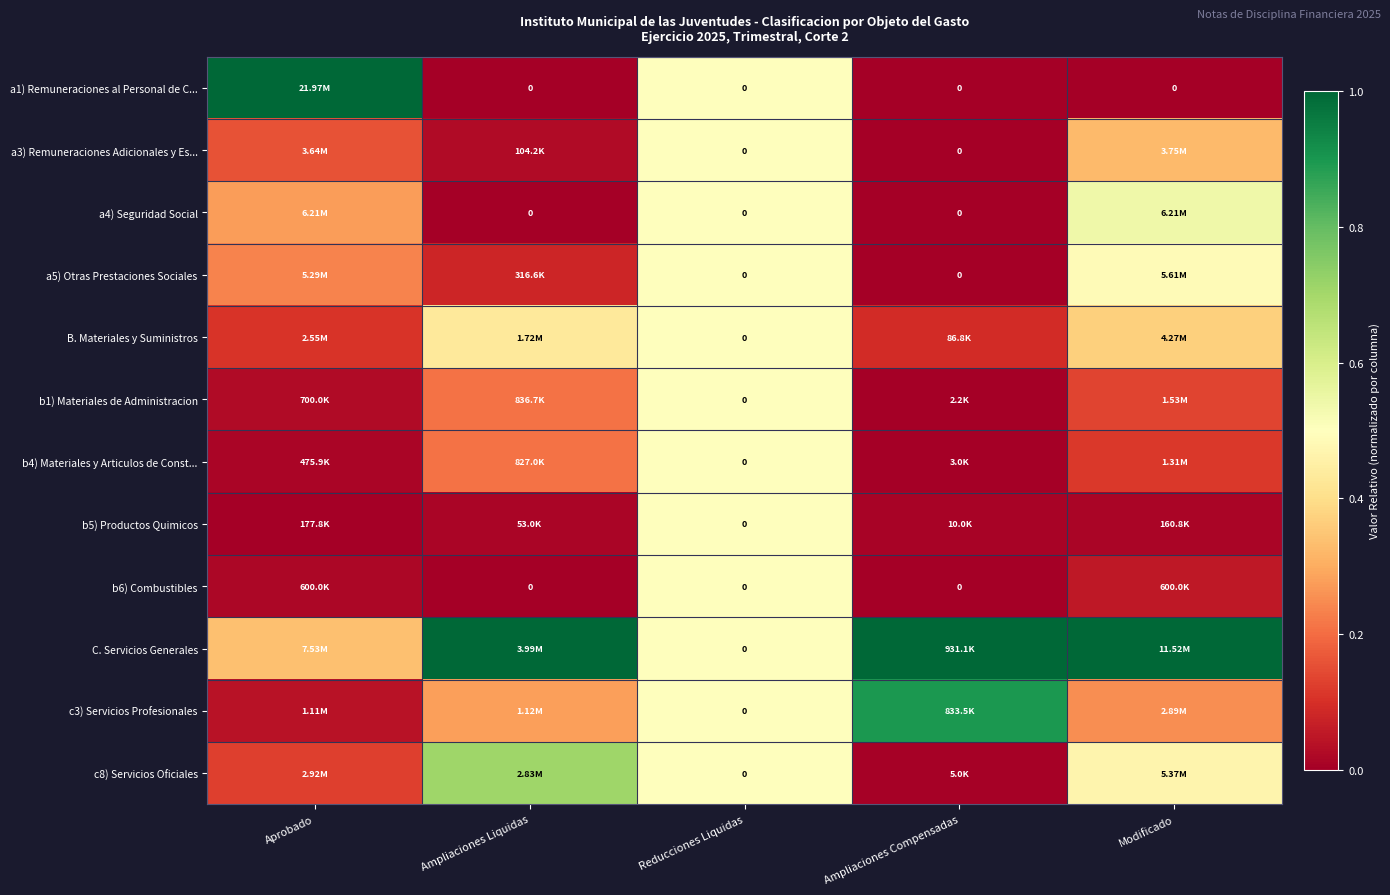

At which label is a3) Remuneraciones Adicionales y Es... closest to 0?

Ampliaciones Compensadas